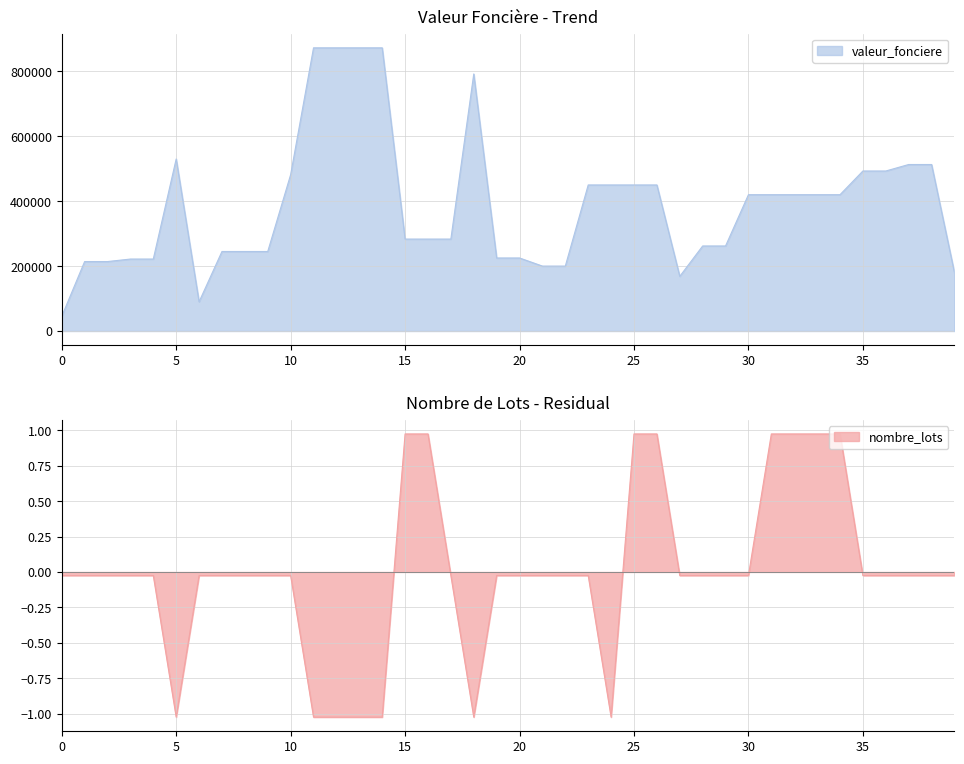

Does the chart display data point markers on the line(s)?

No